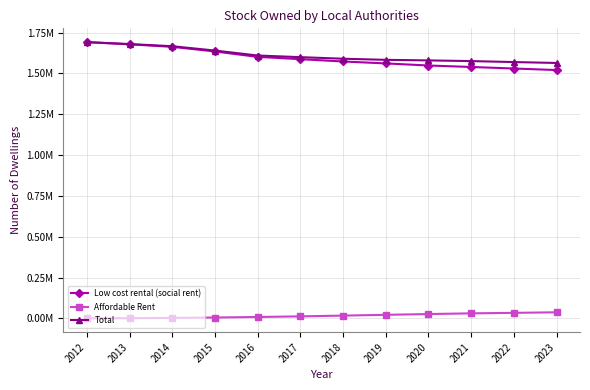

Which series has the largest total across all categories?

Total